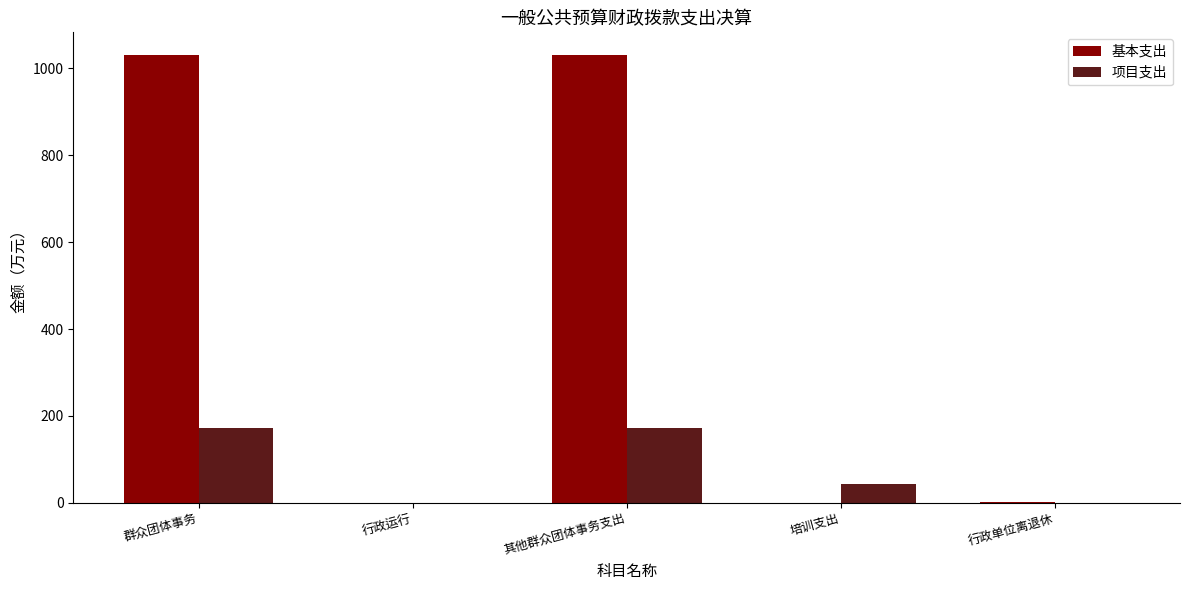

How many data points does each series have?

5